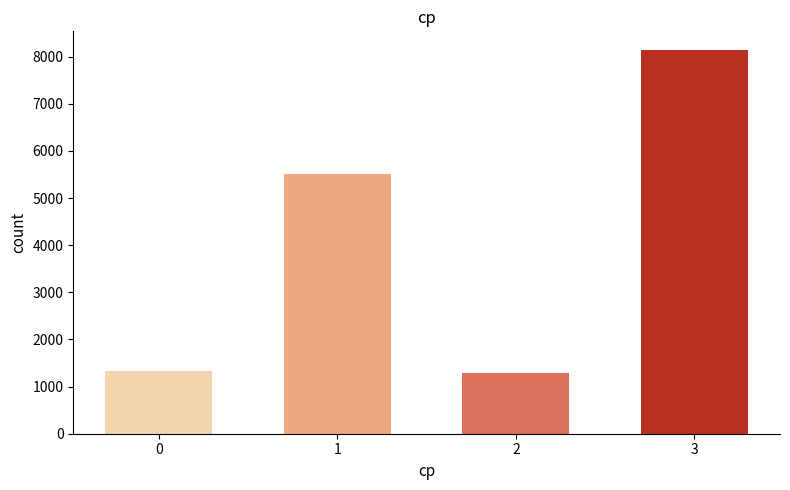

What is the sum of the values at 0 and 1?

6835